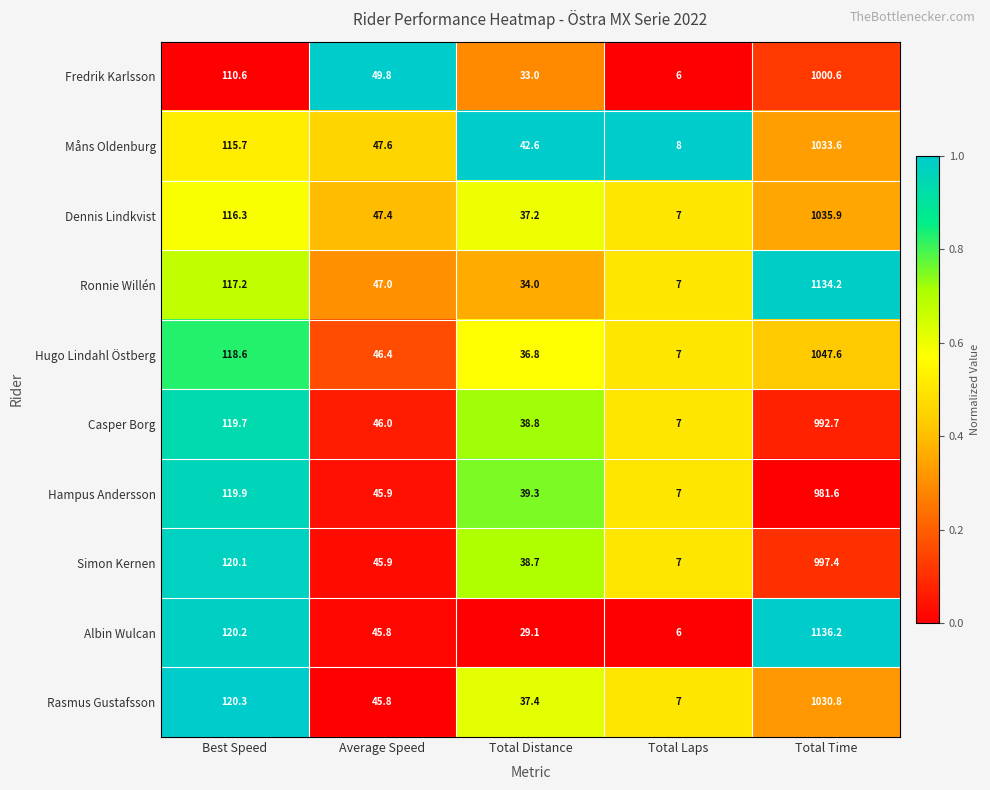

What is the difference between the maximum and second lowest values in the Fredrik Karlsson series?

967.6